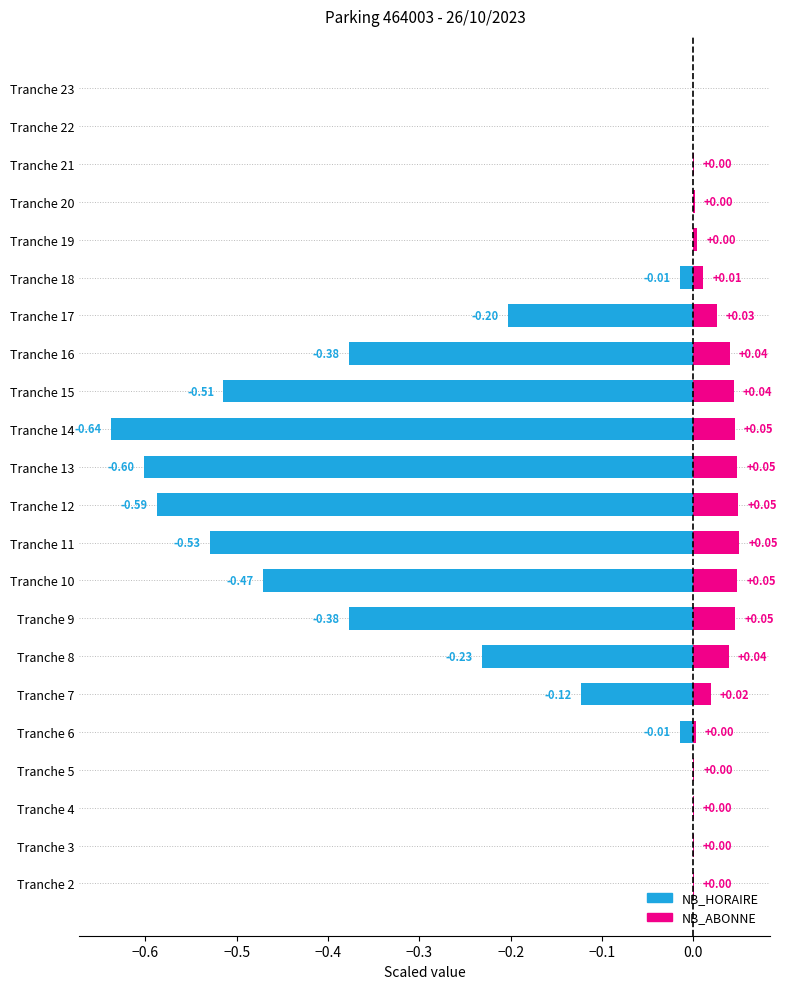

Reading left to right, transcribe all the data shown in this chart.

NB_HORAIRE: 0.0	0.0	0.0	0.0	-0.0	-0.1	-0.2	-0.4	-0.5	-0.5	-0.6	-0.6	-0.6	-0.5	-0.4	-0.2	-0.0	0.0	0.0	0.0	0.0	0.0
NB_ABONNE: 0.0	0.0	0.0	0.0	0.0	0.0	0.0	0.0	0.0	0.1	0.0	0.0	0.0	0.0	0.0	0.0	0.0	0.0	0.0	0.0	0.0	0.0